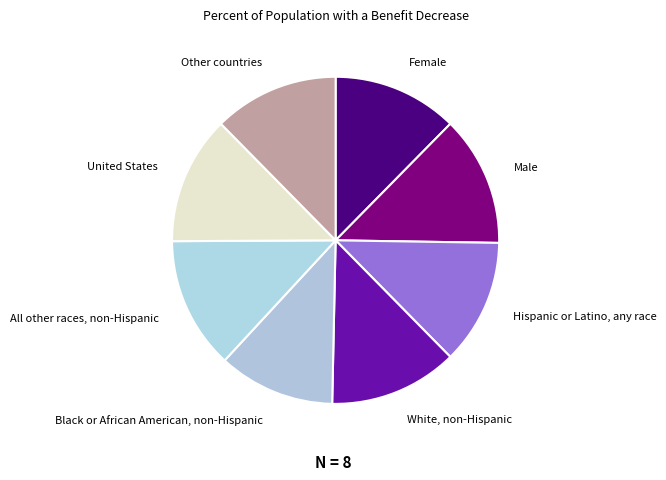

Which category has the smallest portion of the pie?

Black or African American, non-Hispanic